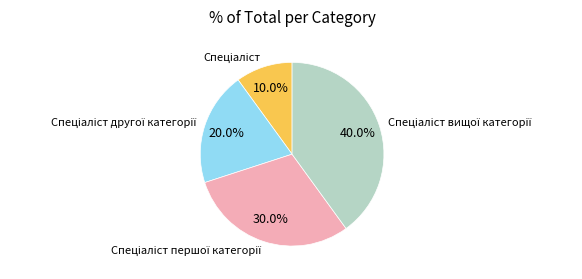

Is there a majority slice in this chart?

No